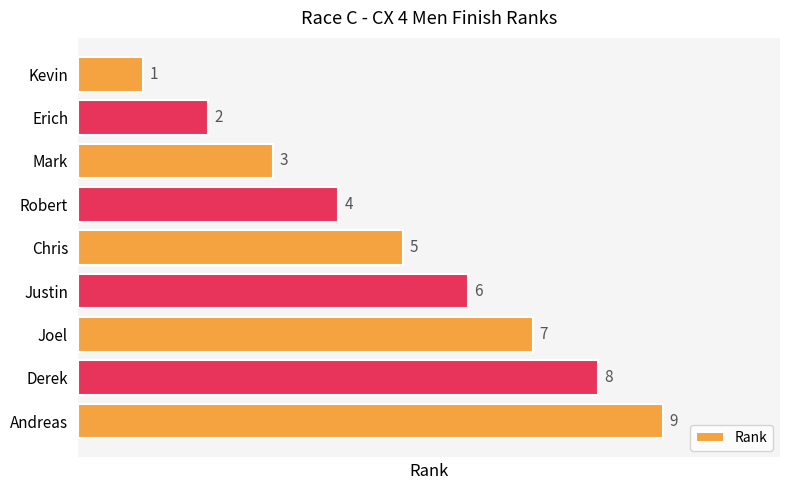

What is the change in value from Mark to Chris?

+2